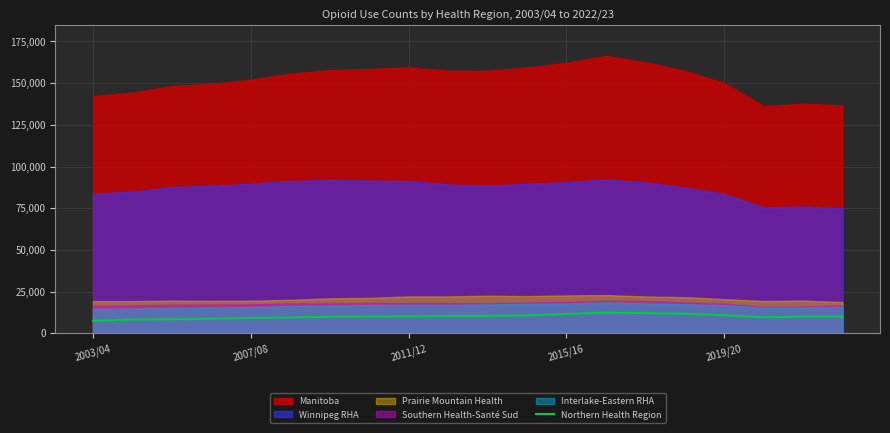

What is the highest value of the Northern Health Region series?

12372